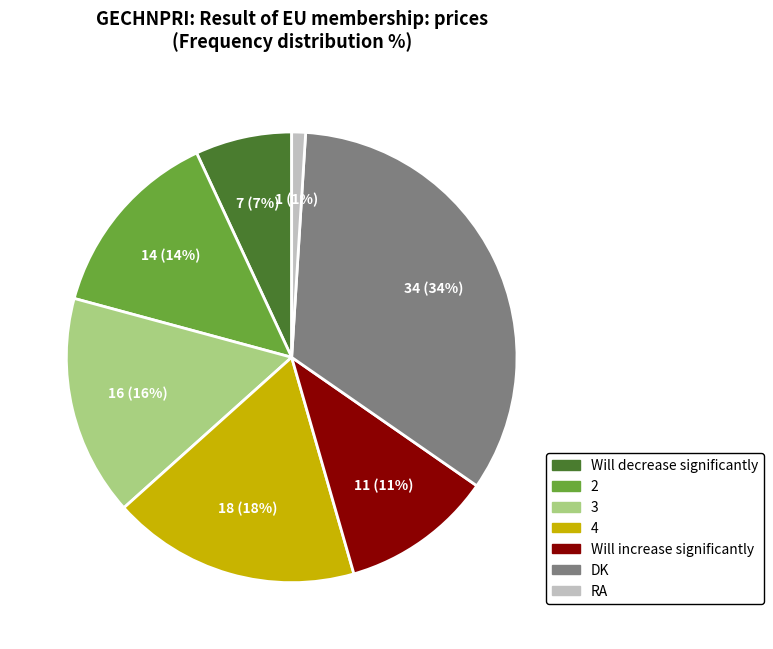

To the nearest percent, what is the difference between the largest and smallest slice percentages?

33%